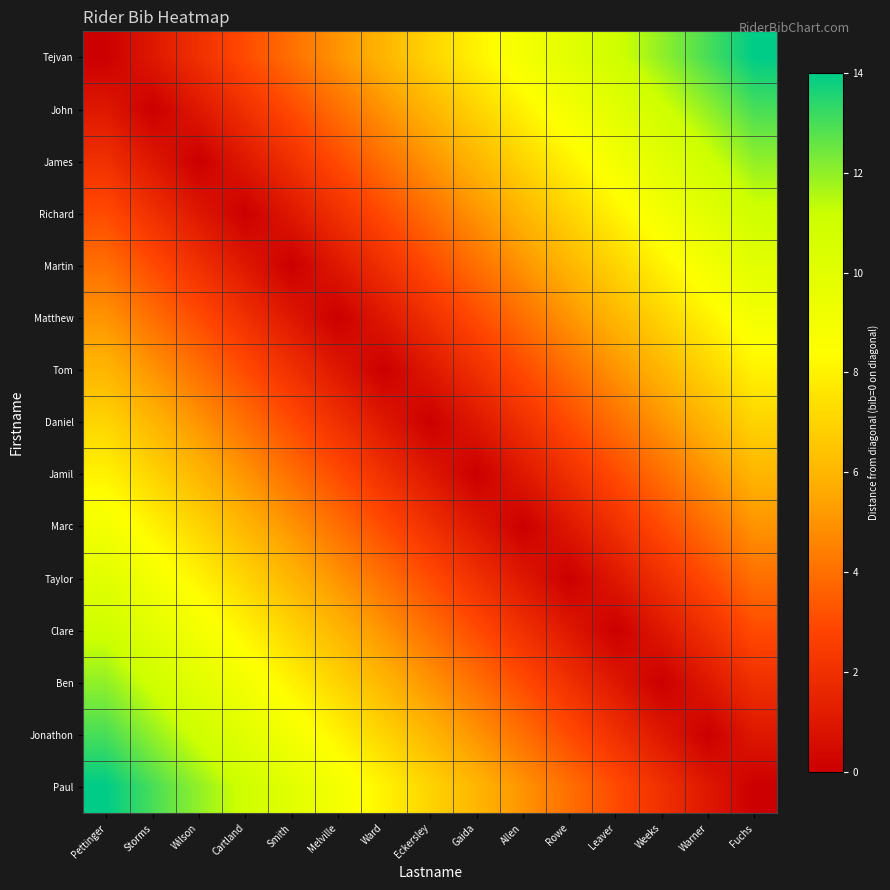

What is the spread (max minus min) of values at Leaver?

11